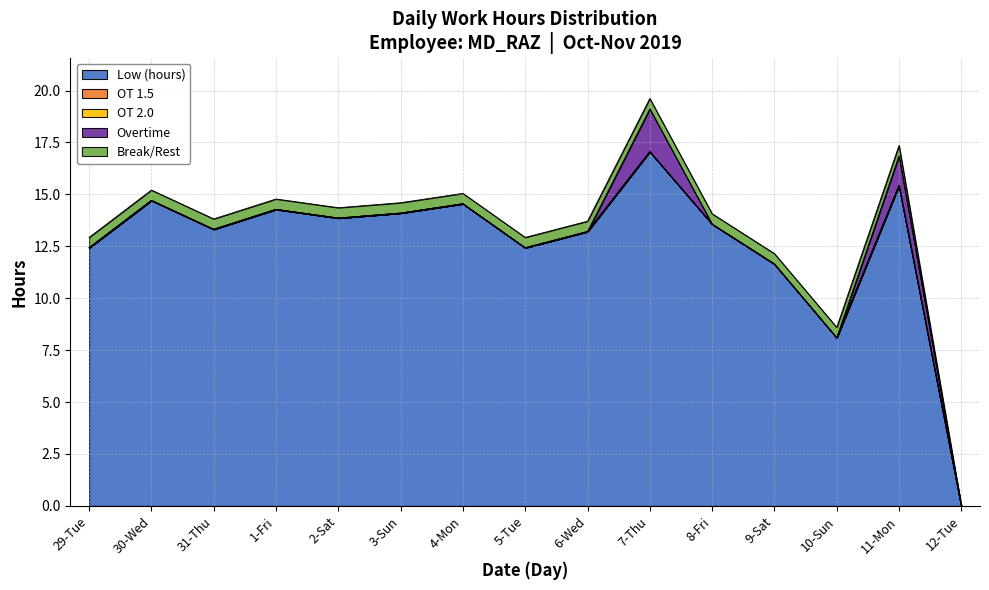

What is the spread (max minus min) of values at 10-Sun?

8.1